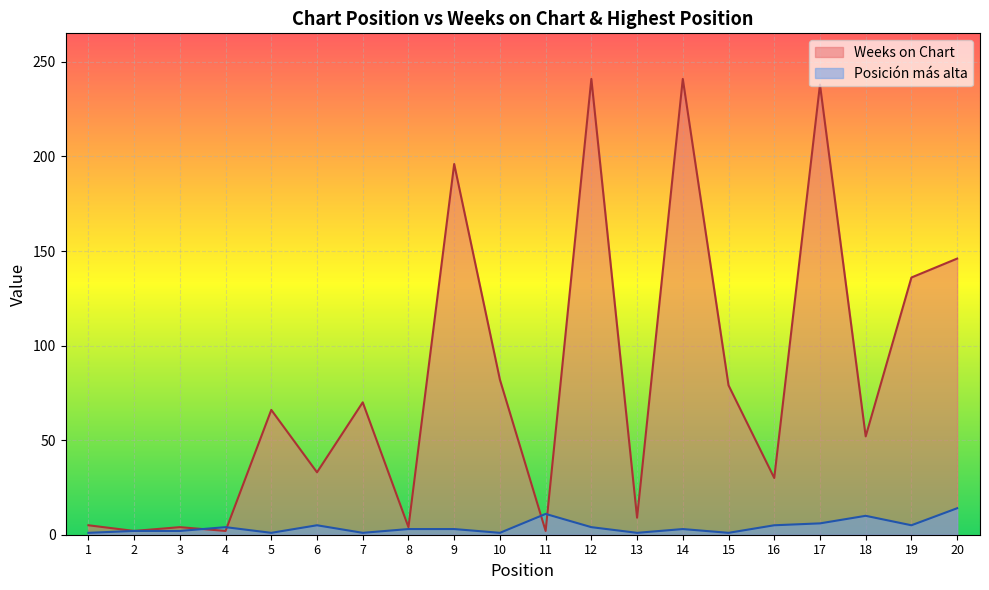

Reading left to right, list all the values displayed in this chart.

Weeks on Chart: 5	2	4	2	66	33	70	4	196	82	2	241	9	241	79	30	238	52	136	146
Posición más alta: 1	2	2	4	1	5	1	3	3	1	11	4	1	3	1	5	6	10	5	14